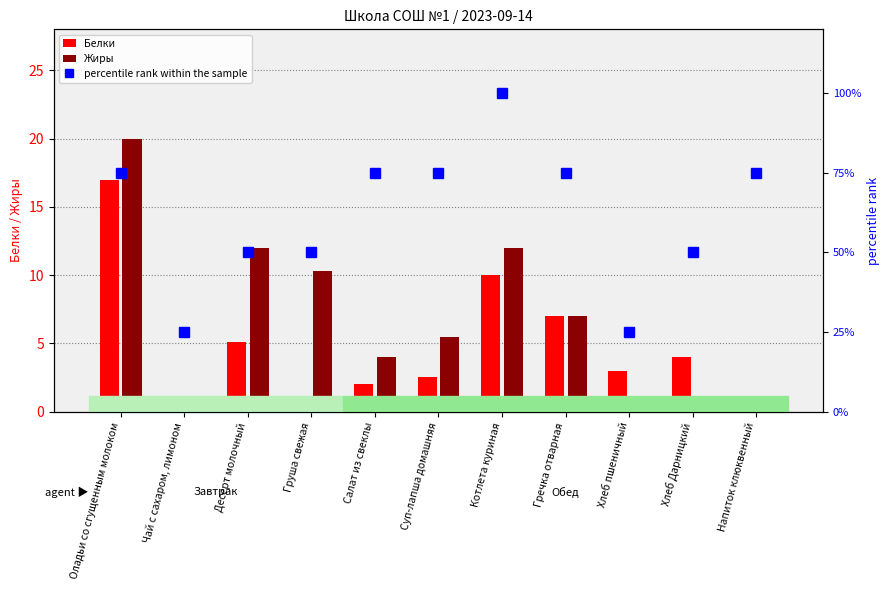

Between Котлета куриная and Хлеб пшеничный, which series saw the biggest shift?

percentile rank within the sample